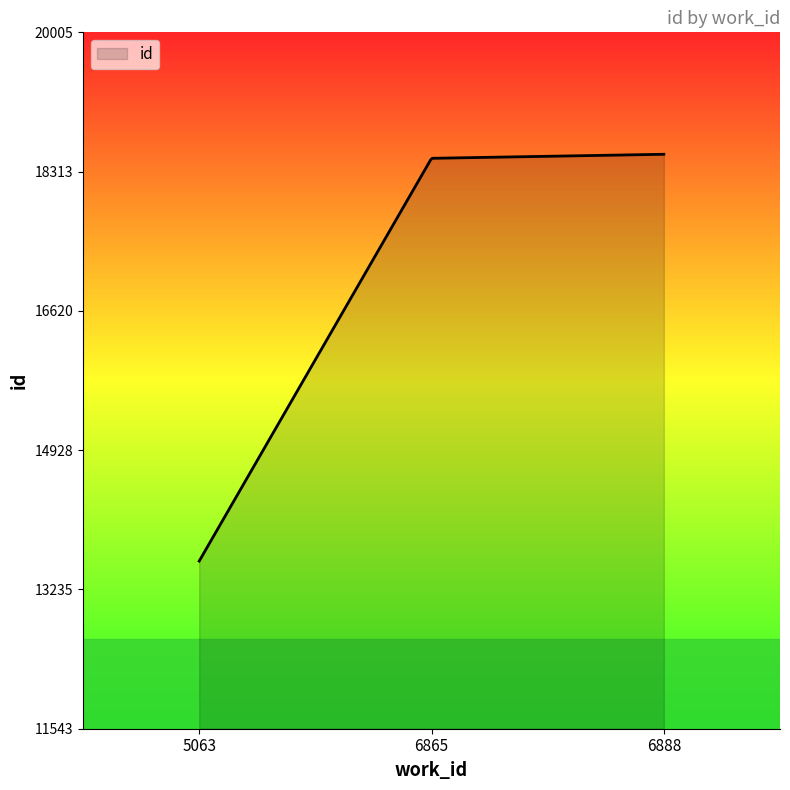

How many series are shown in this chart?

1